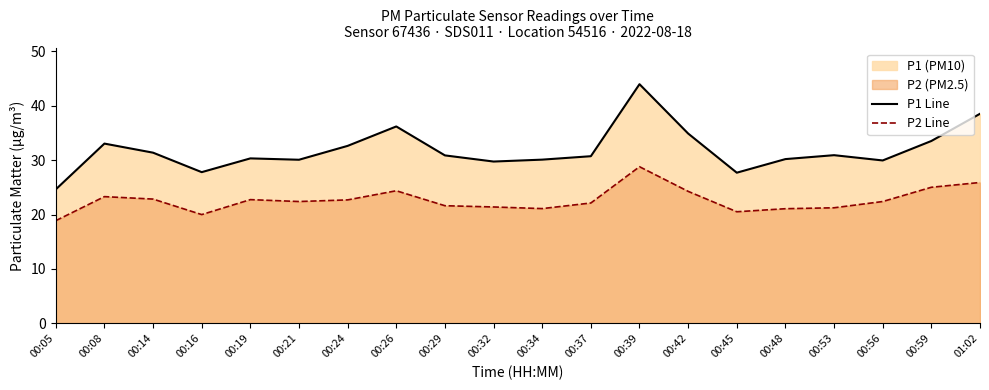

The P1 Line series shows 30.7 at 00:37. True or false?

True